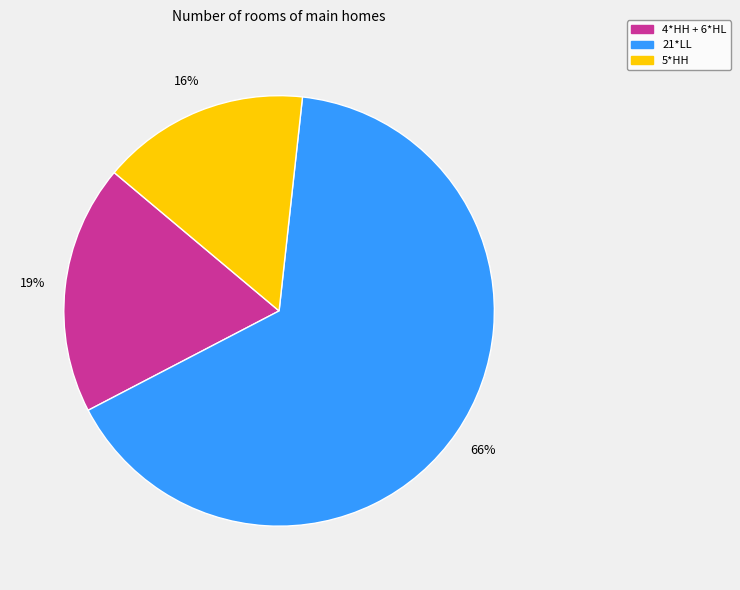

Count the number of slices in the pie.

3